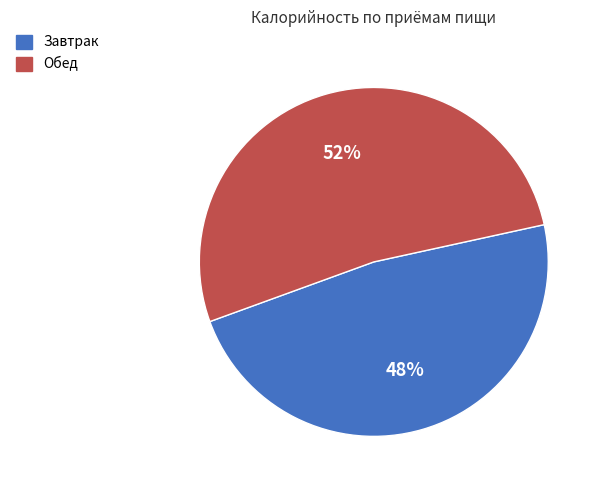

To the nearest percent, what portion does Обед represent?

52%